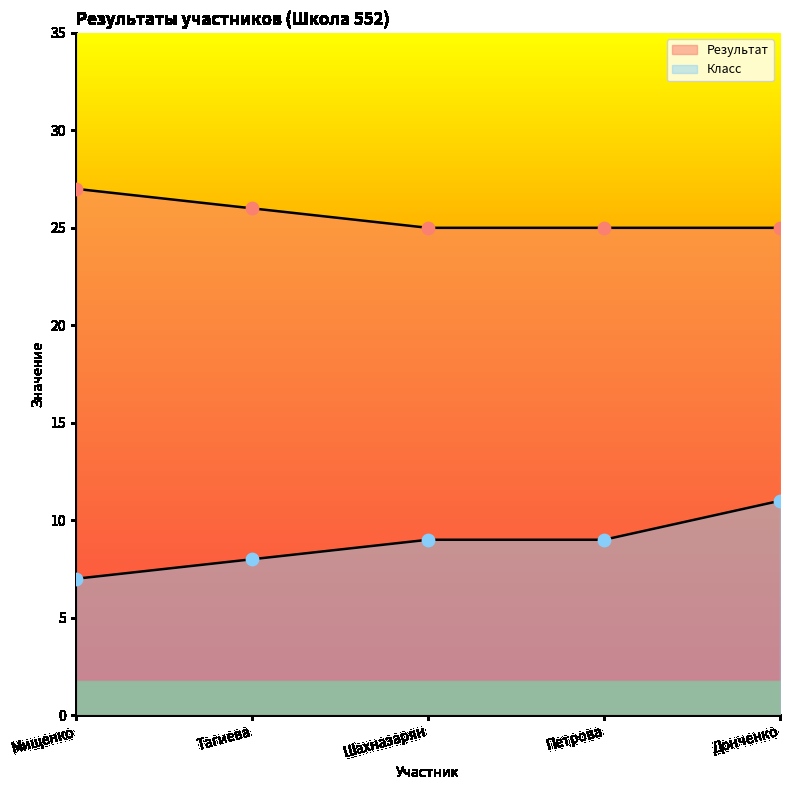

Which series contains the highest Y value?

Результат